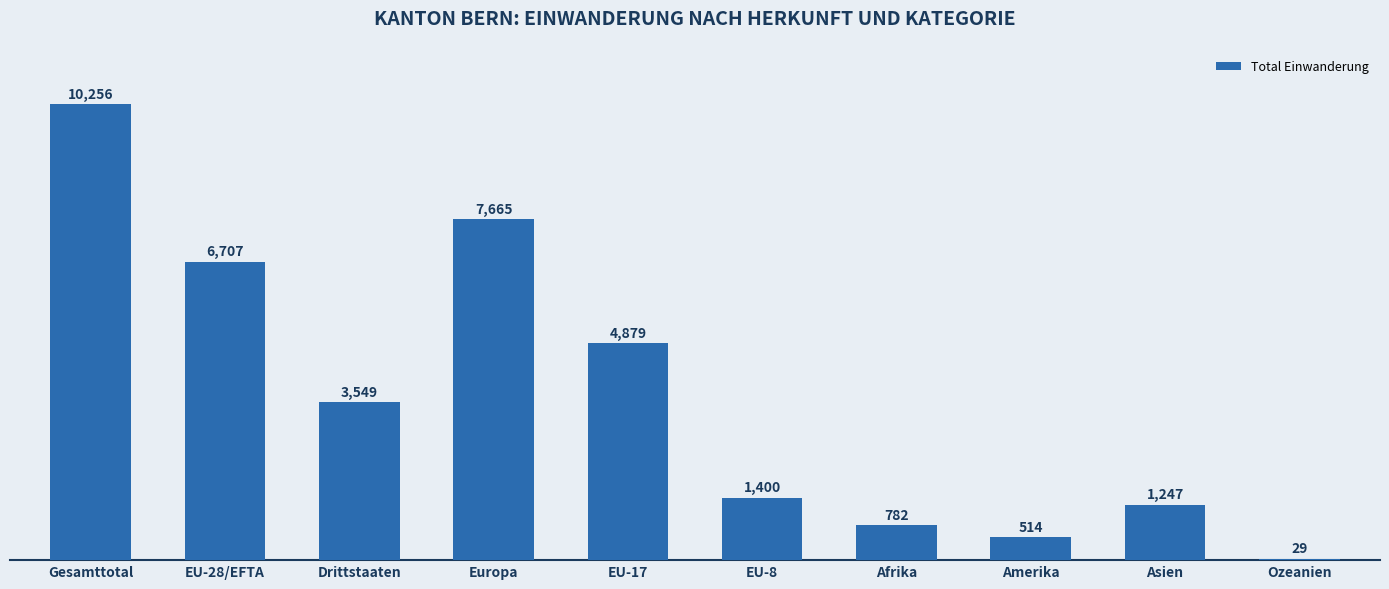

Is it true that the value at EU-28/EFTA is 4122?

False